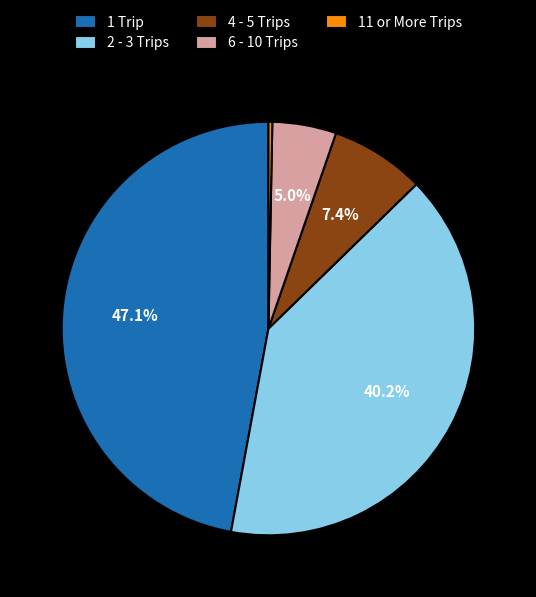

What percentage is the 6 - 10 Trips slice, to the nearest percent?

5%